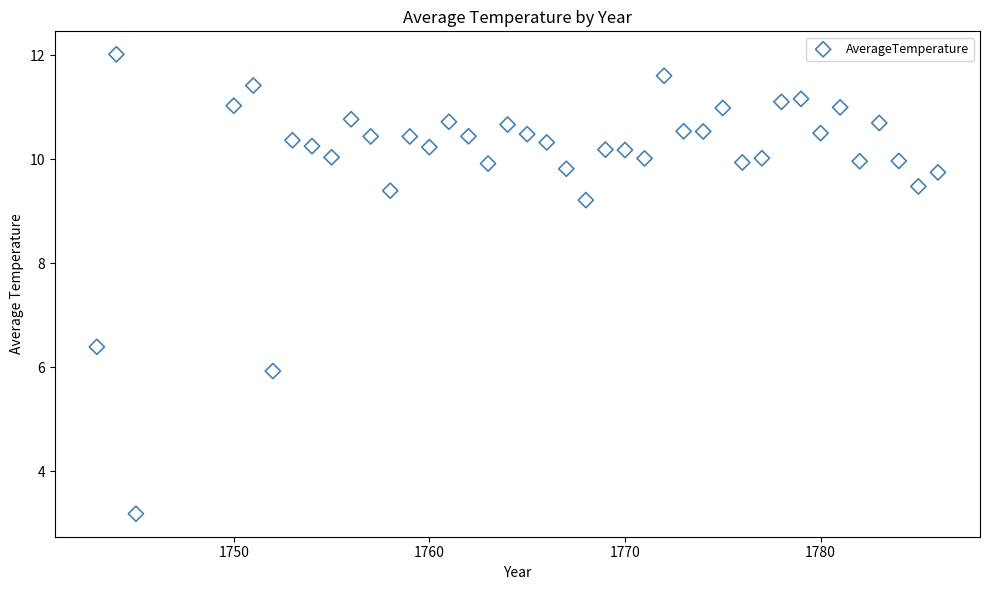

What is the range of Y values (max minus min)?

8.8